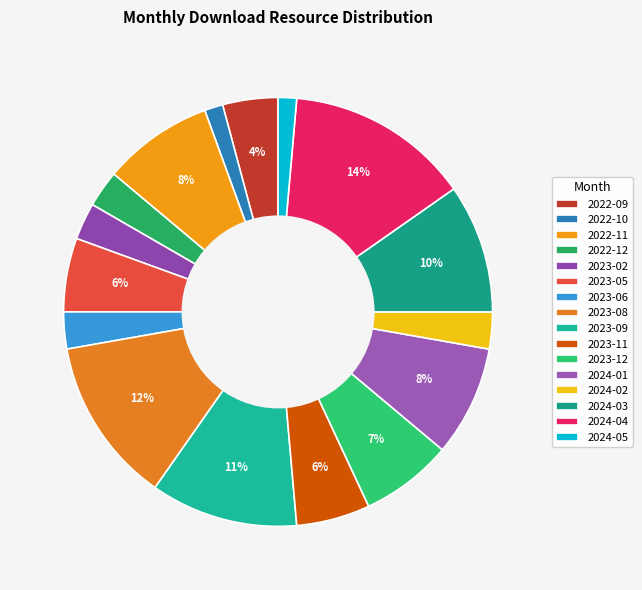

Count the number of slices in the pie.

16